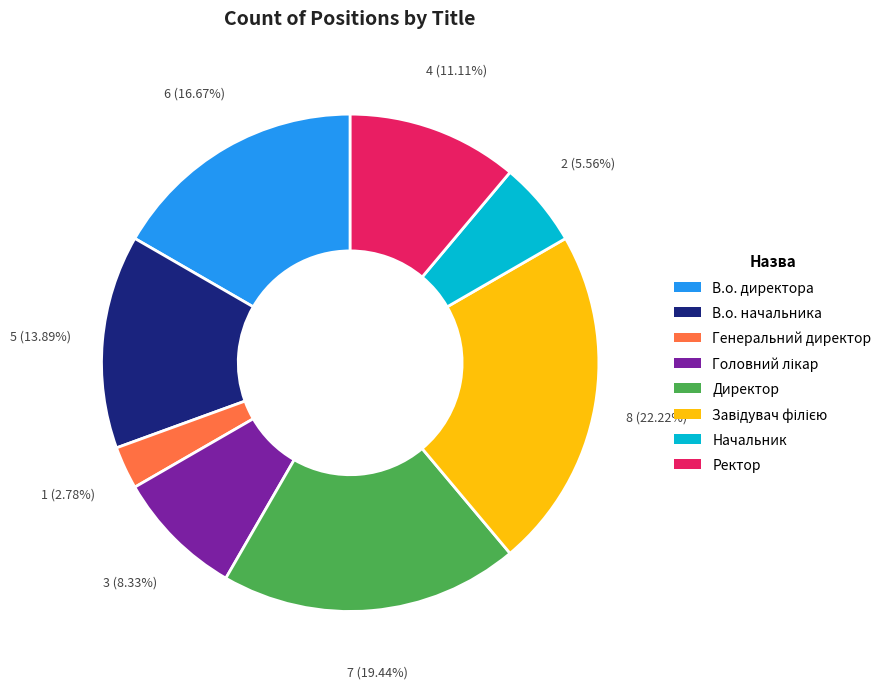

Does В.о. начальника represent more than half of the total?

No